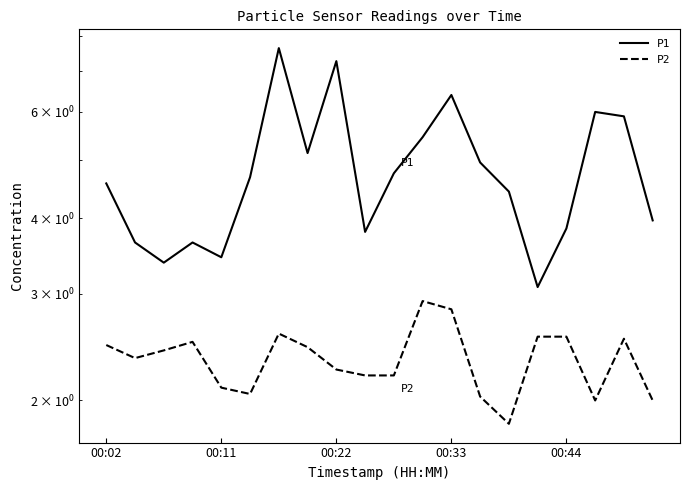

What is the average value of the P1 series?

4.8